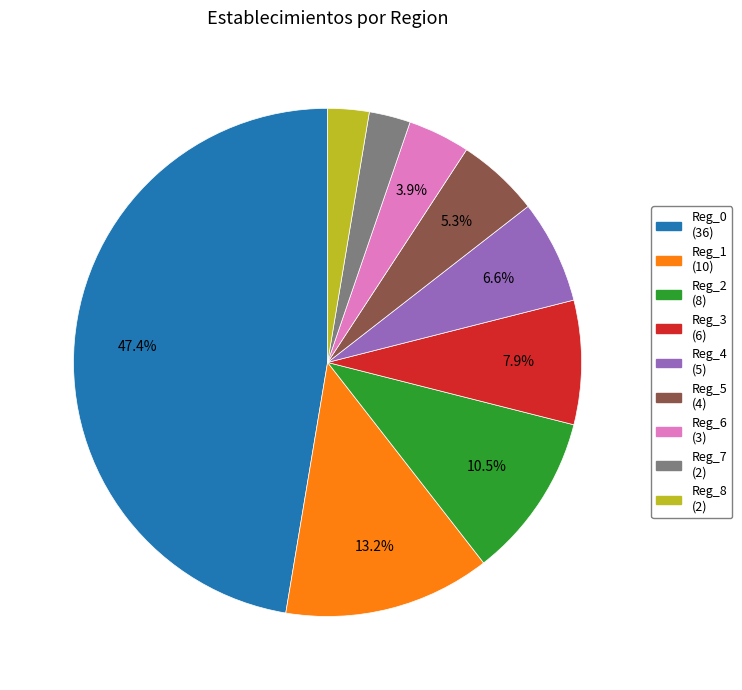

Is the sum of Reg_8 and Reg_1 greater than half?

No